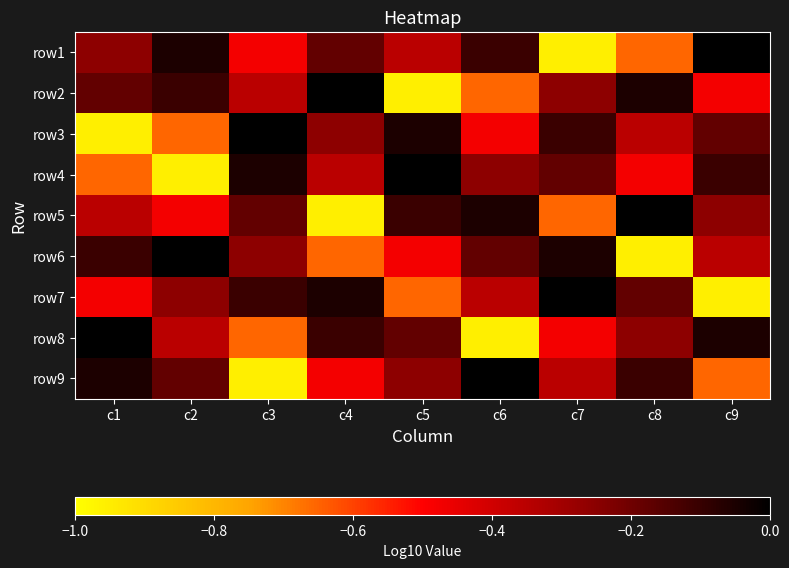

Reading right to left, list all the values displayed in this chart.

row1: c9=0.0	c8=-0.7	c7=-1.0	c6=-0.1	c5=-0.4	c4=-0.2	c3=-0.5	c2=-0.1	c1=-0.3
row2: c9=-0.5	c8=-0.1	c7=-0.3	c6=-0.7	c5=-1.0	c4=0.0	c3=-0.4	c2=-0.1	c1=-0.2
row3: c9=-0.2	c8=-0.4	c7=-0.1	c6=-0.5	c5=-0.1	c4=-0.3	c3=0.0	c2=-0.7	c1=-1.0
row4: c9=-0.1	c8=-0.5	c7=-0.2	c6=-0.3	c5=0.0	c4=-0.4	c3=-0.1	c2=-1.0	c1=-0.7
row5: c9=-0.3	c8=0.0	c7=-0.7	c6=-0.1	c5=-0.1	c4=-1.0	c3=-0.2	c2=-0.5	c1=-0.4
row6: c9=-0.4	c8=-1.0	c7=-0.1	c6=-0.2	c5=-0.5	c4=-0.7	c3=-0.3	c2=0.0	c1=-0.1
row7: c9=-1.0	c8=-0.2	c7=0.0	c6=-0.4	c5=-0.7	c4=-0.1	c3=-0.1	c2=-0.3	c1=-0.5
row8: c9=-0.1	c8=-0.3	c7=-0.5	c6=-1.0	c5=-0.2	c4=-0.1	c3=-0.7	c2=-0.4	c1=0.0
row9: c9=-0.7	c8=-0.1	c7=-0.4	c6=0.0	c5=-0.3	c4=-0.5	c3=-1.0	c2=-0.2	c1=-0.1